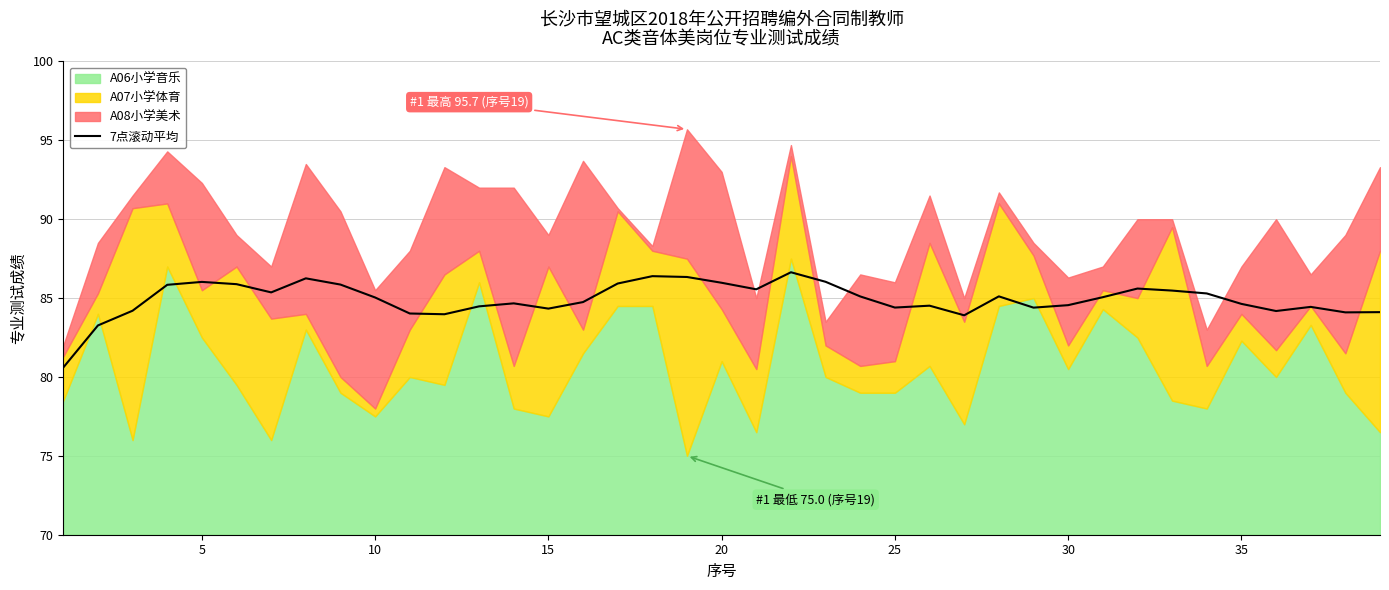

What is the value of the 8th point from the left?

86.3